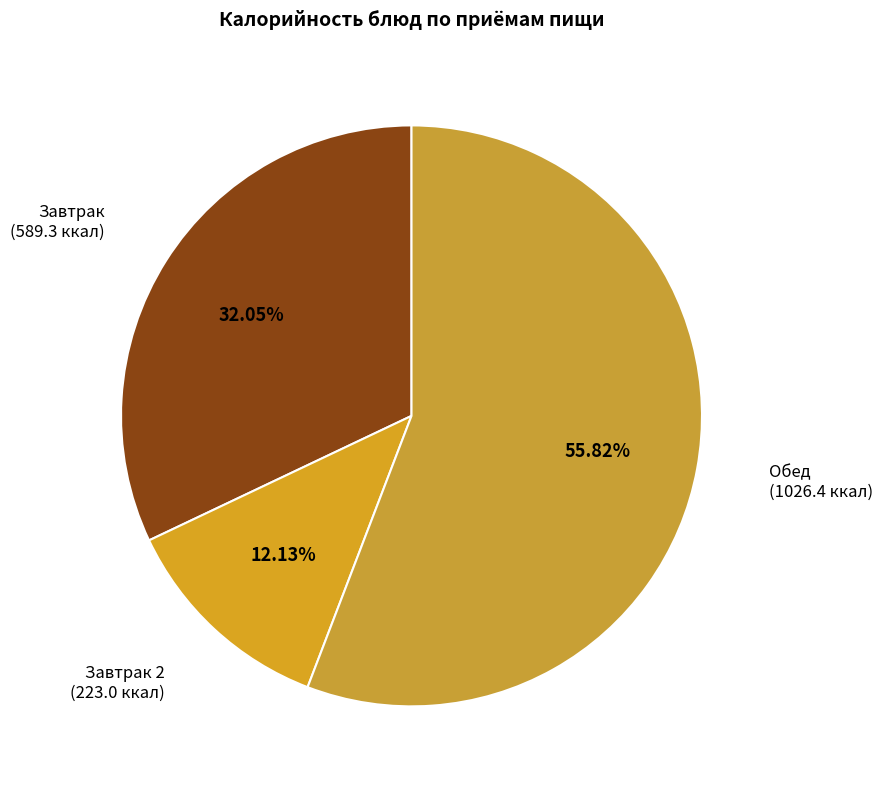

Count the number of slices in the pie.

3